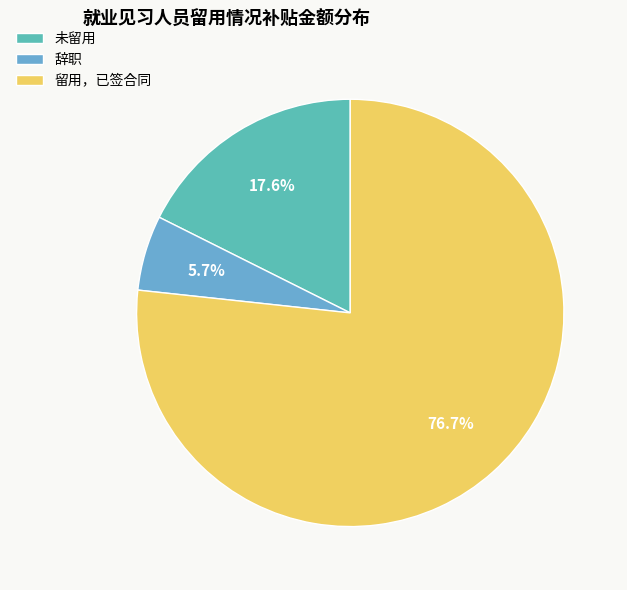

How many segments does this pie chart have?

3